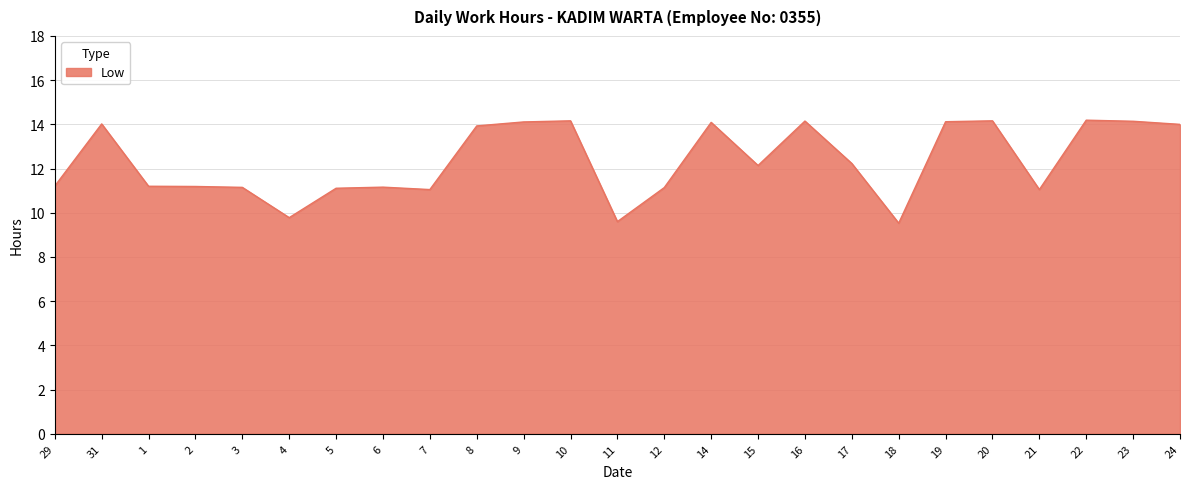

The chart shows a value of 5.7 at 21. True or false?

False